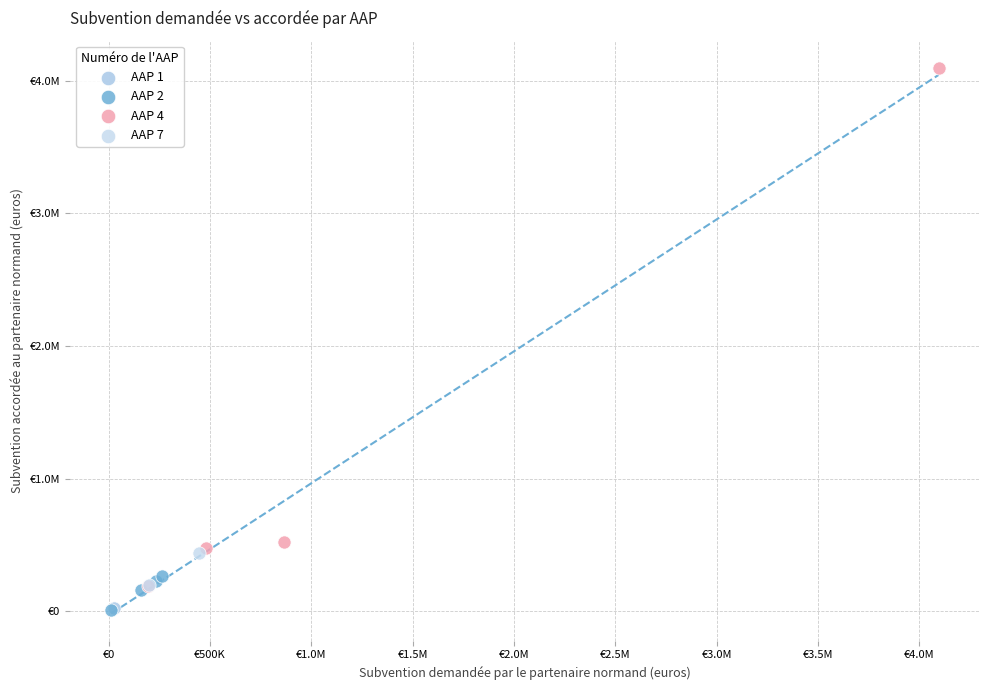

What are all the series names shown in the legend?

AAP 1, AAP 2, AAP 4, AAP 7